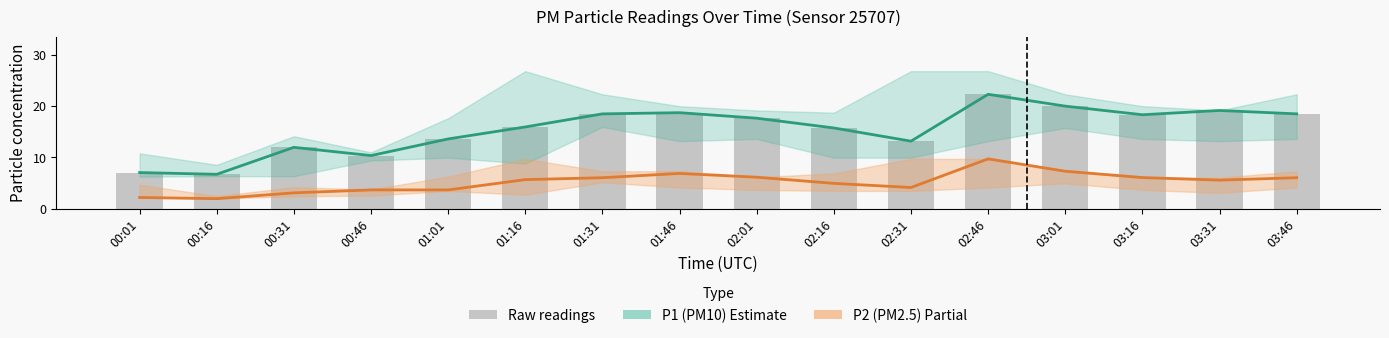

Is it true that P2 (PM2.5) equals 1.5 at 01:01?

False